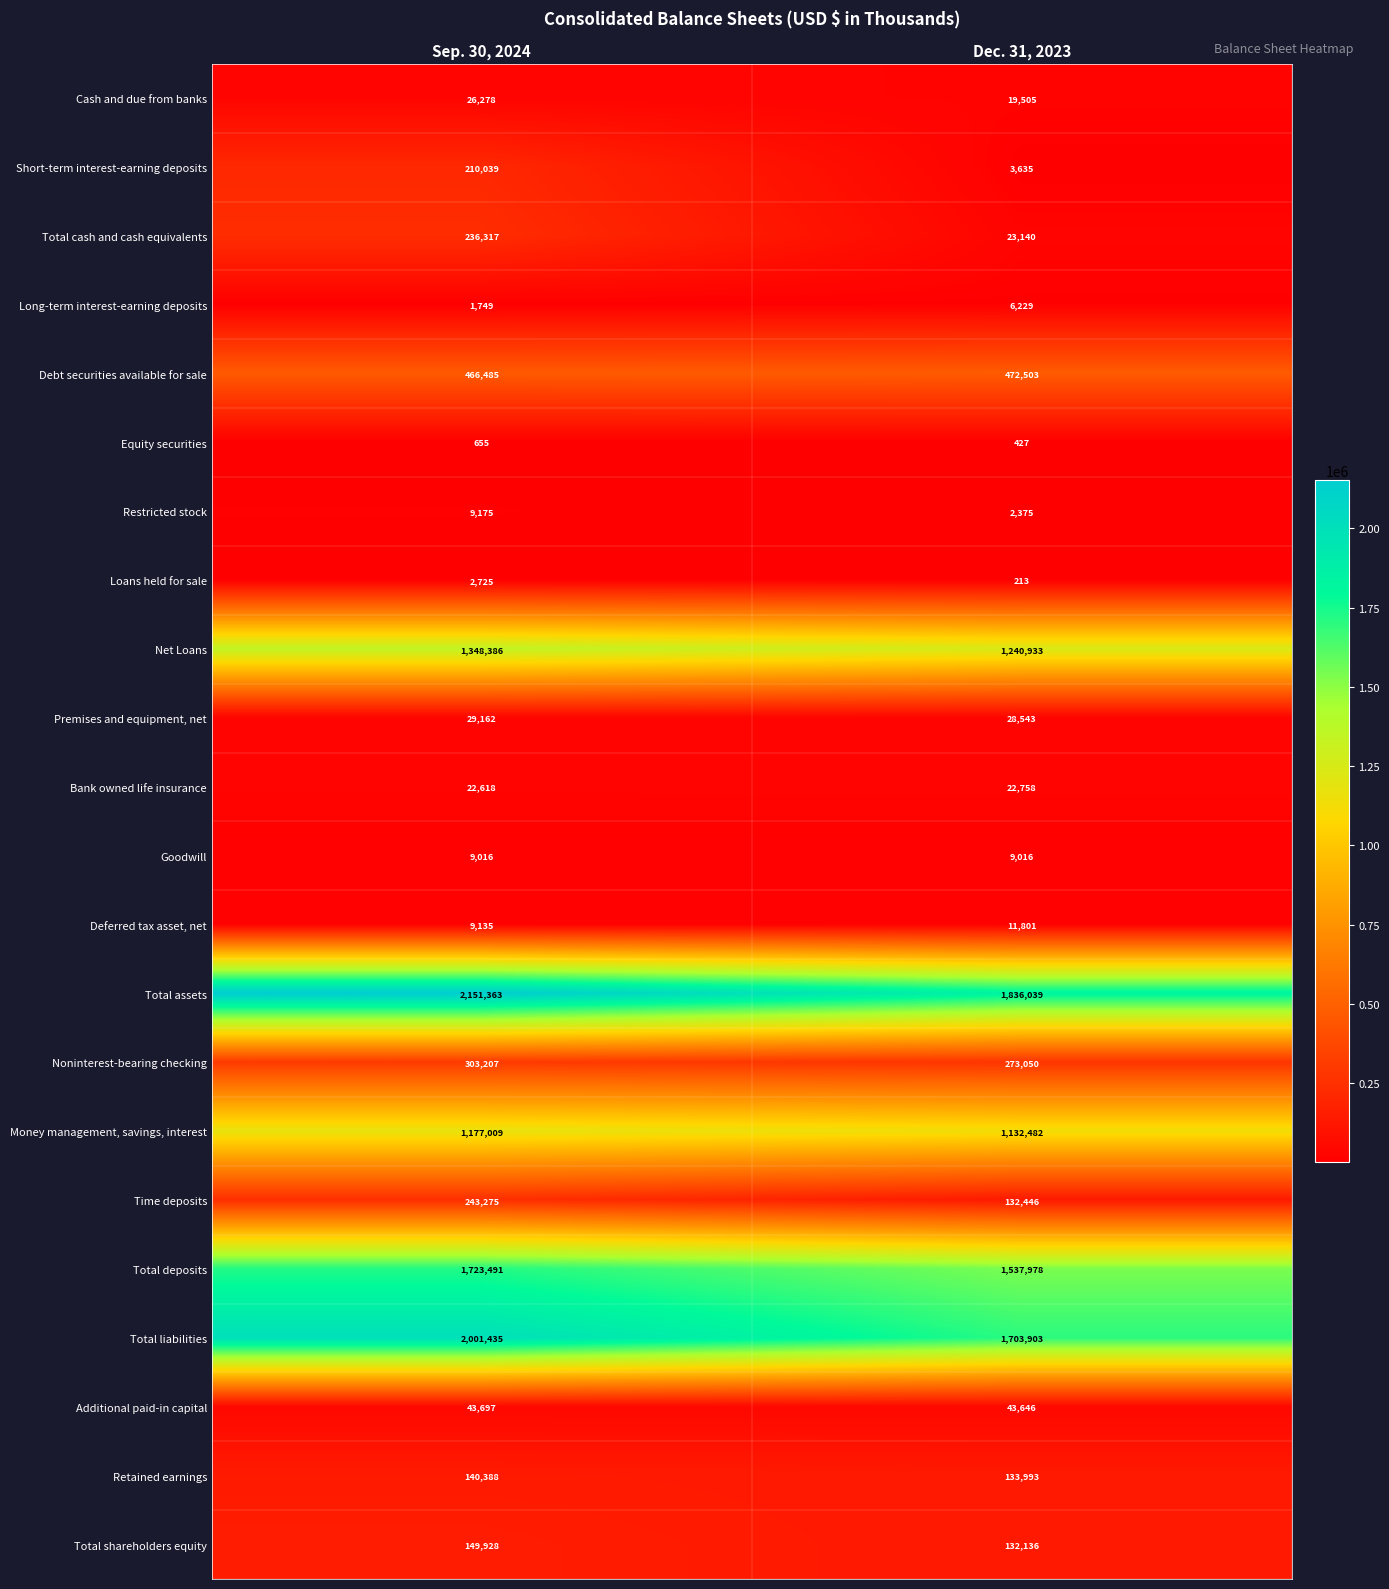

What is the maximum value shown in the chart?

2151363